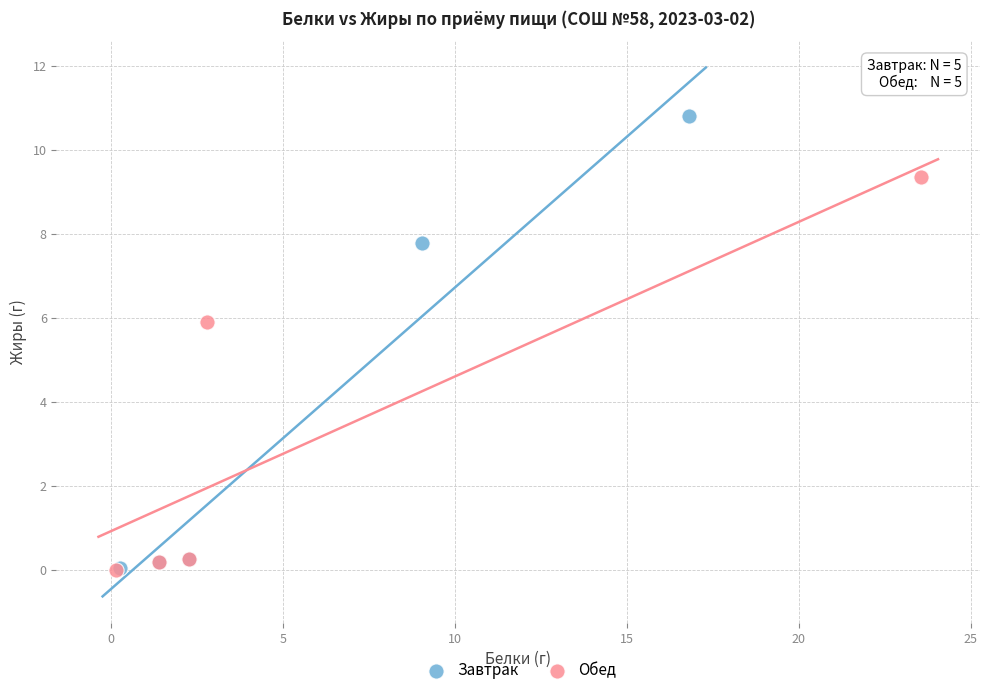

Which series has the largest Y range (max minus min)?

Завтрак